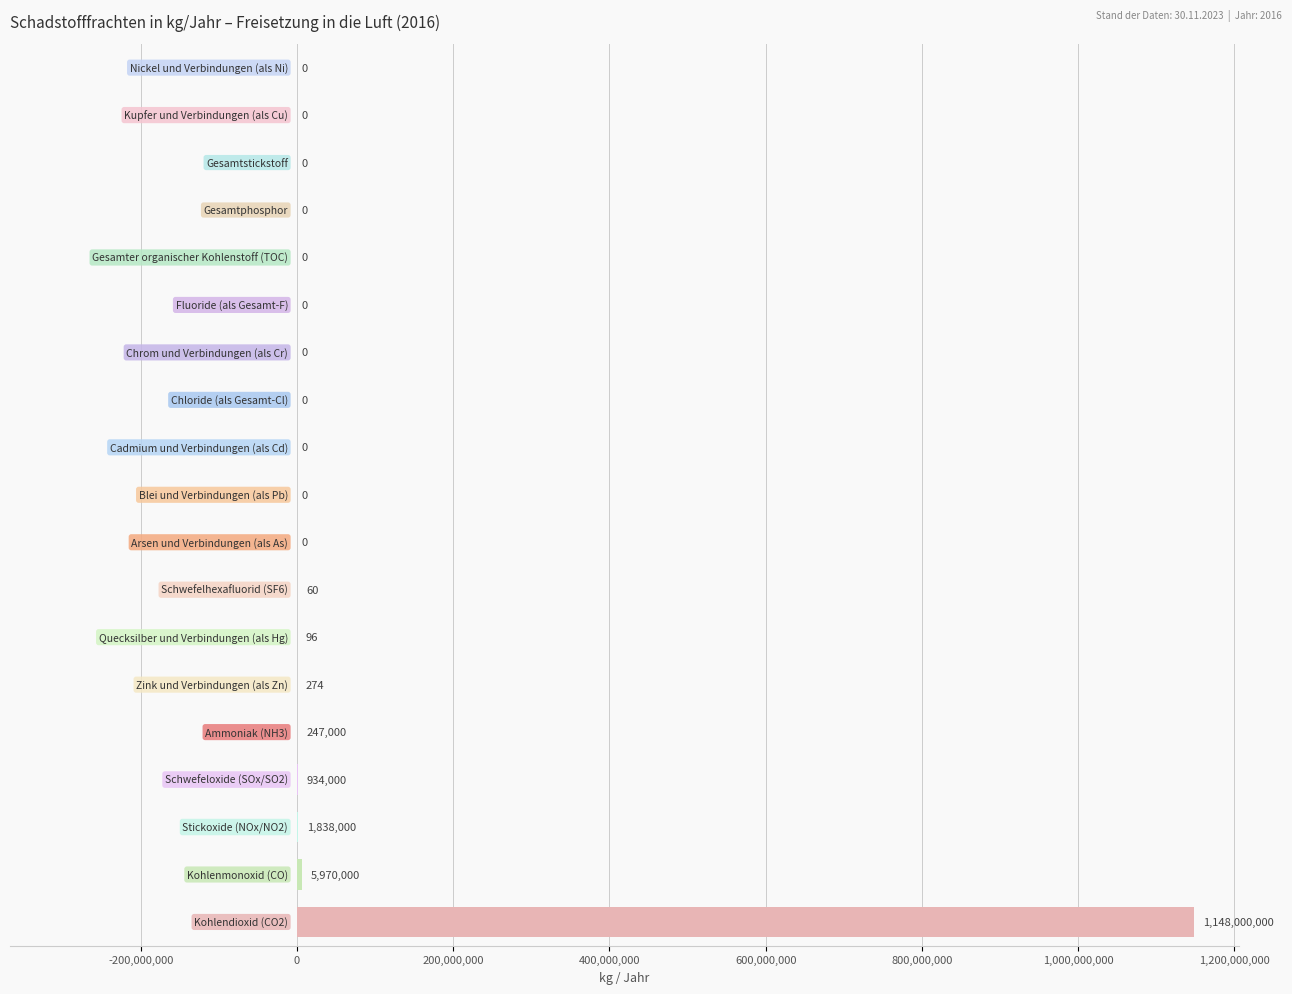

What is the maximum value shown in the chart?

1148000000